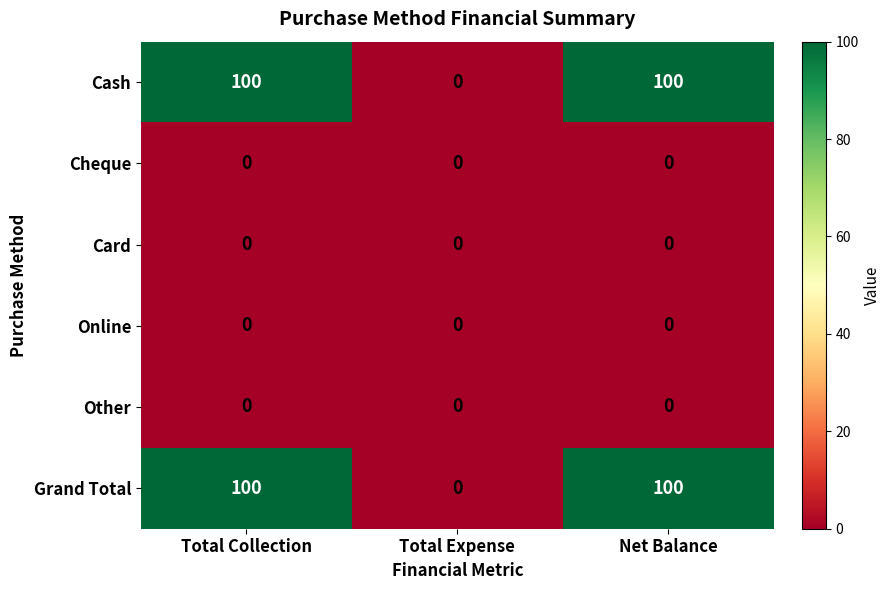

What is the spread (max minus min) of values at Net Balance?

100